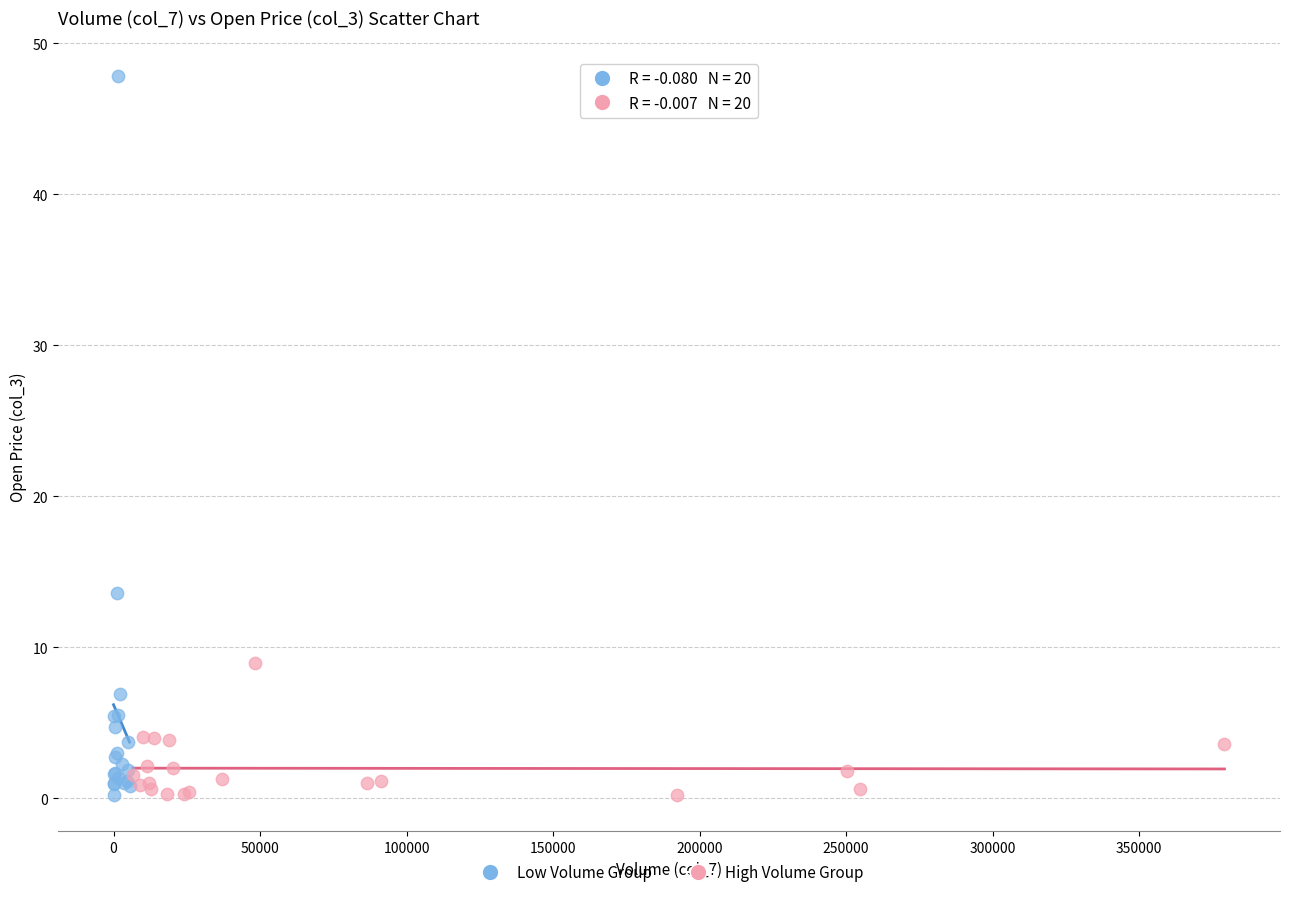

Which series has the largest Y range (max minus min)?

Low Volume Group